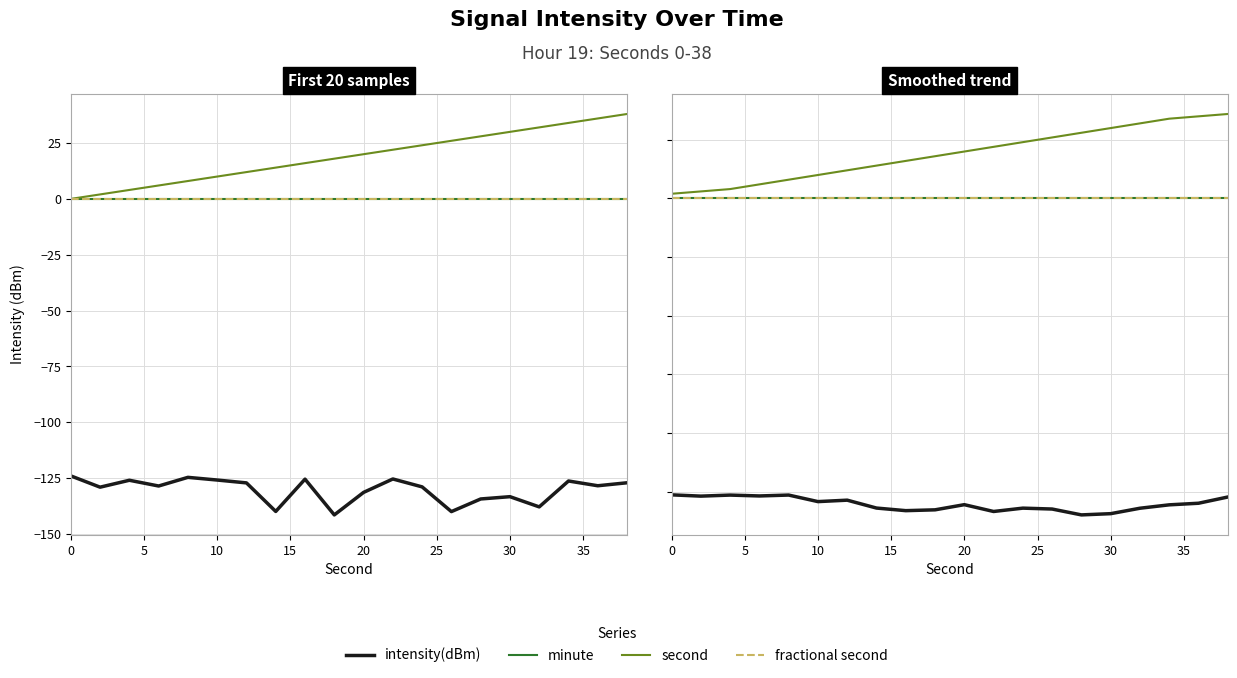

What is the value of the intensity(dBm) point at the 15th from the left?

-134.9